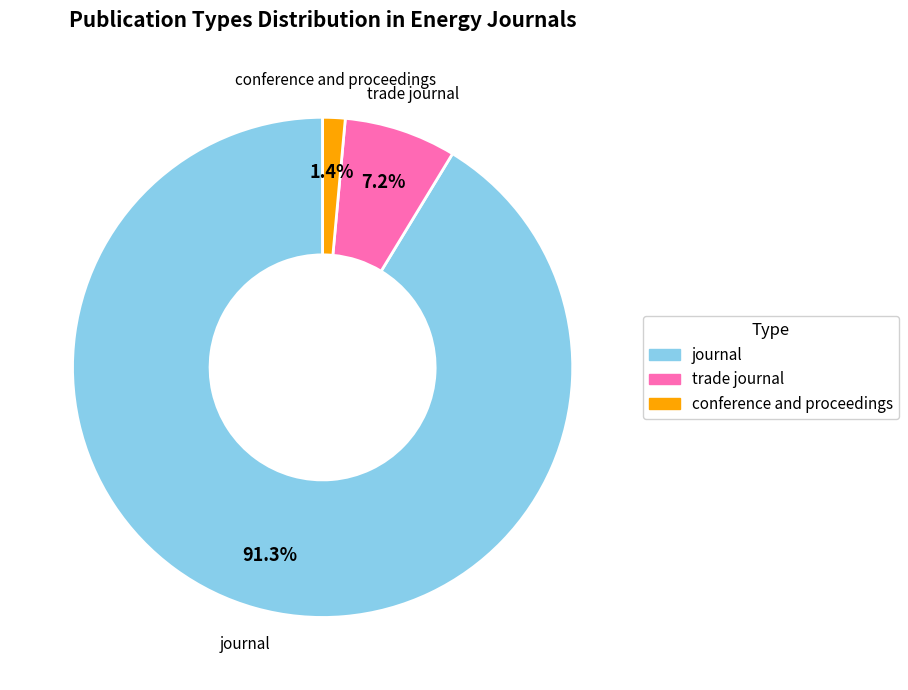

What is the smallest slice in the pie chart?

conference and proceedings